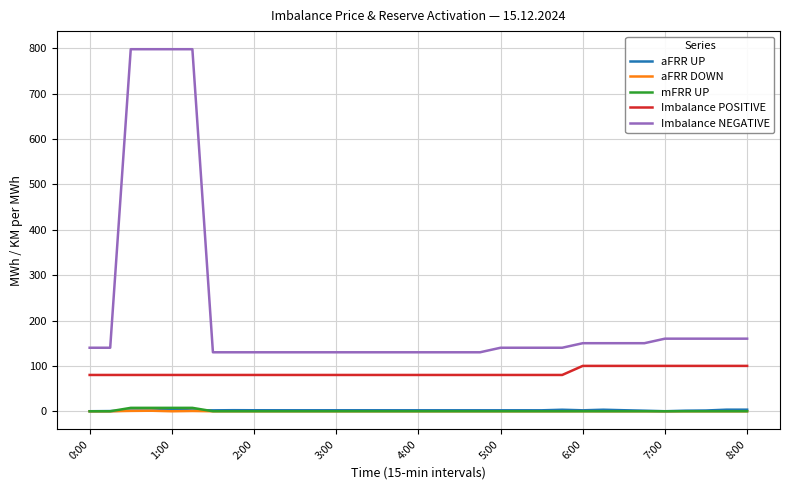

Which series has the widest spread of values?

Imbalance NEGATIVE